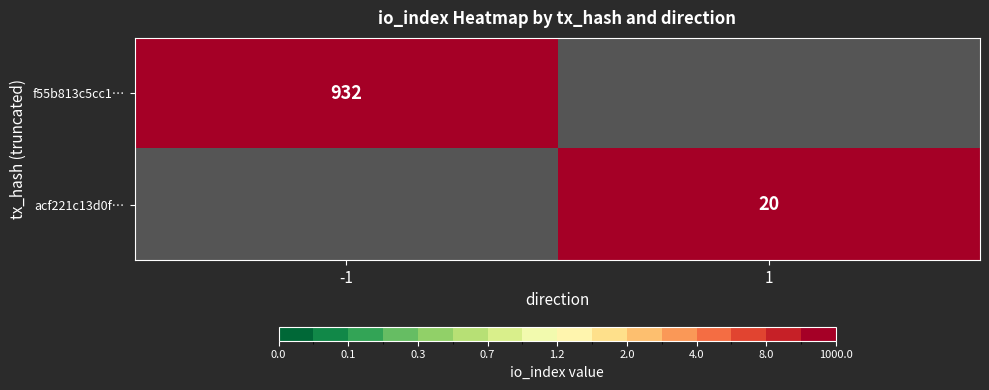

True or false: f55b813c5cc1… has a value of 932 at -1.

True